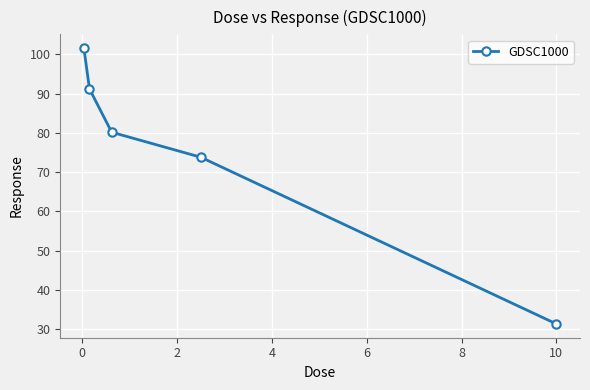

What is the sum of all values?

378.1